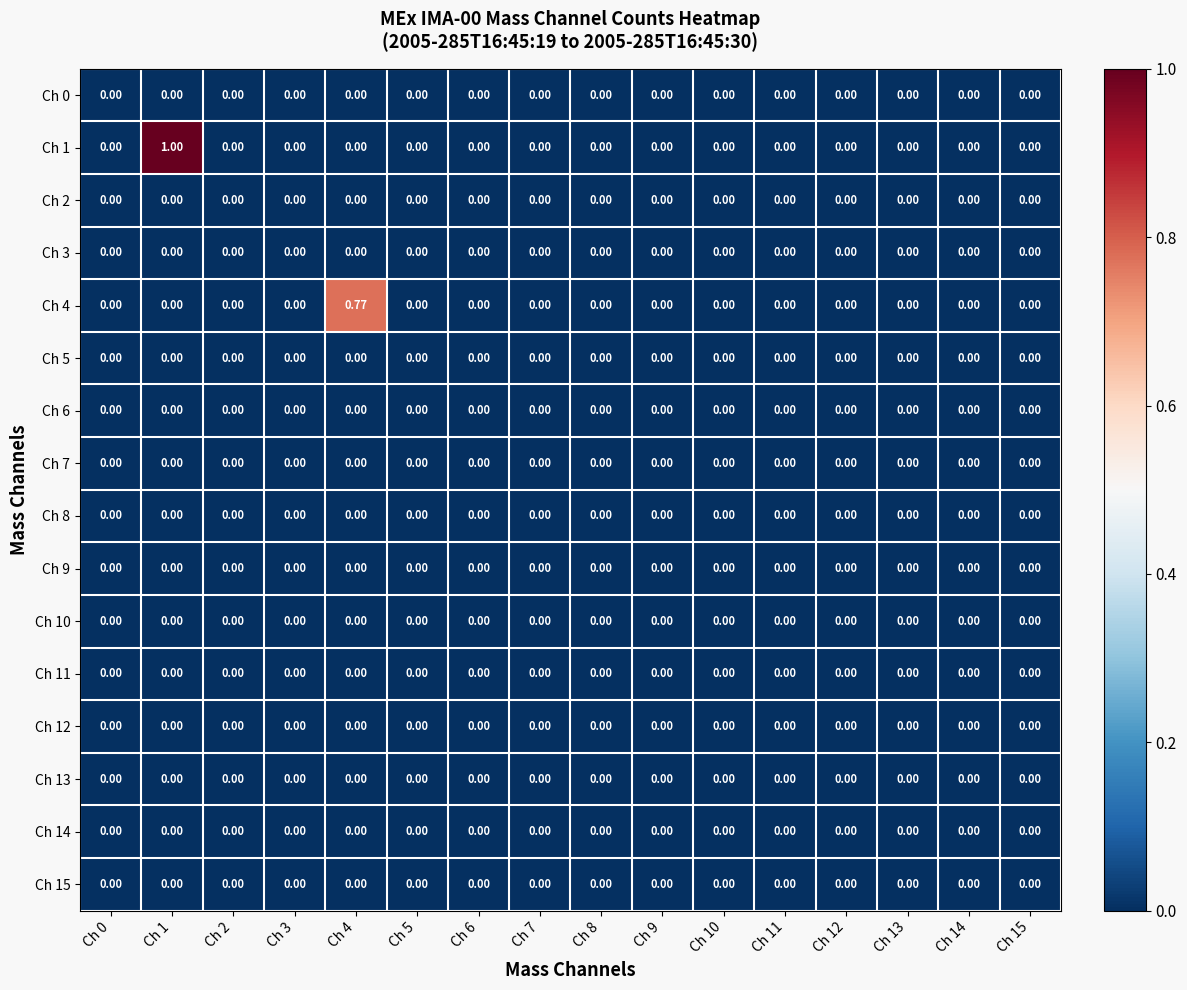

How many series are shown in this chart?

16